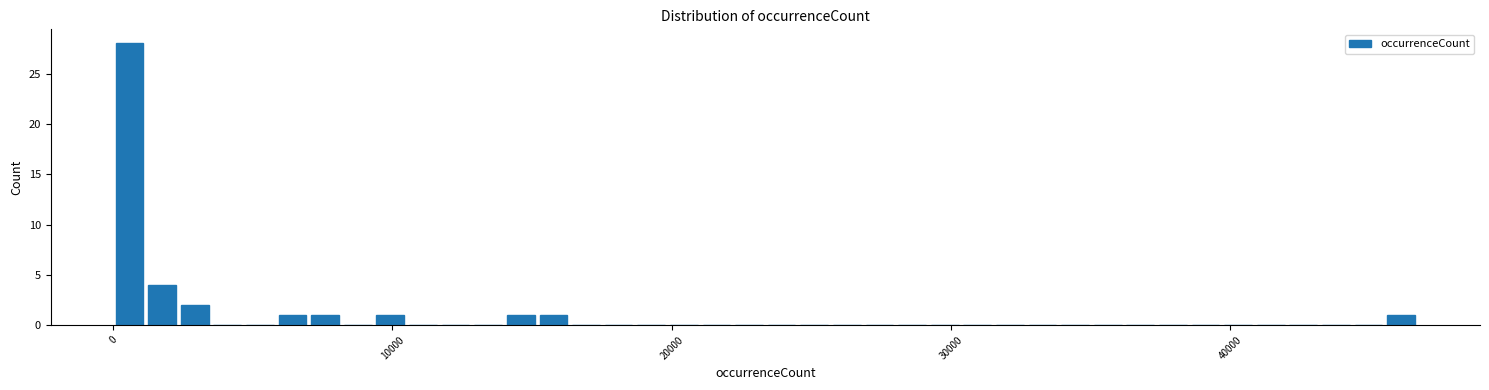

Around what value on the x-axis is the tallest bar? Give the approximate position of its centre, as read against the axis.

1000